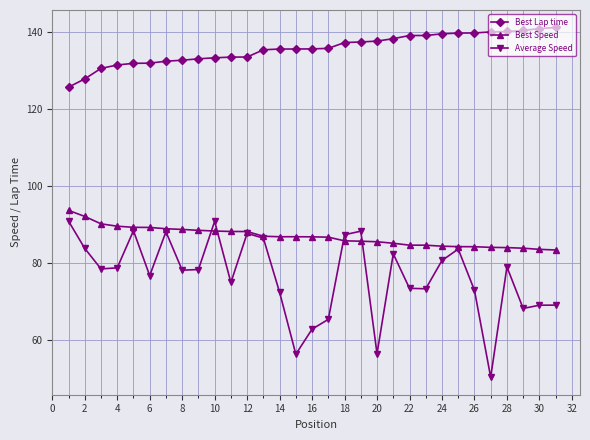

What is the value of the Best Speed point at the 31st from the left?

83.4